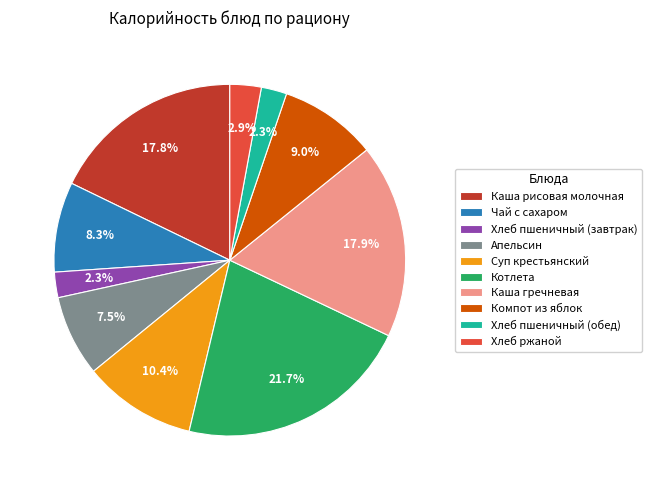

Which has a higher value, Котлета or Компот из яблок?

Котлета